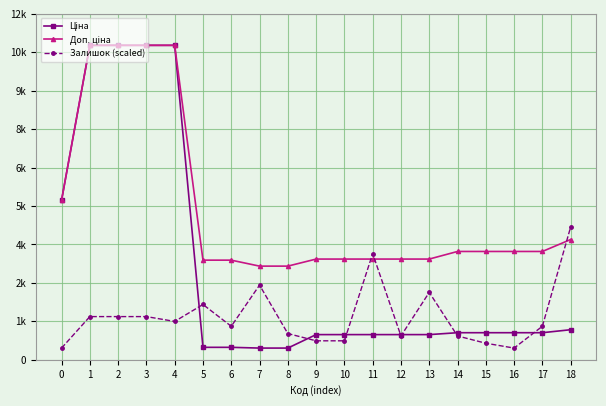

Is this an area chart (filled region under the line)?

No